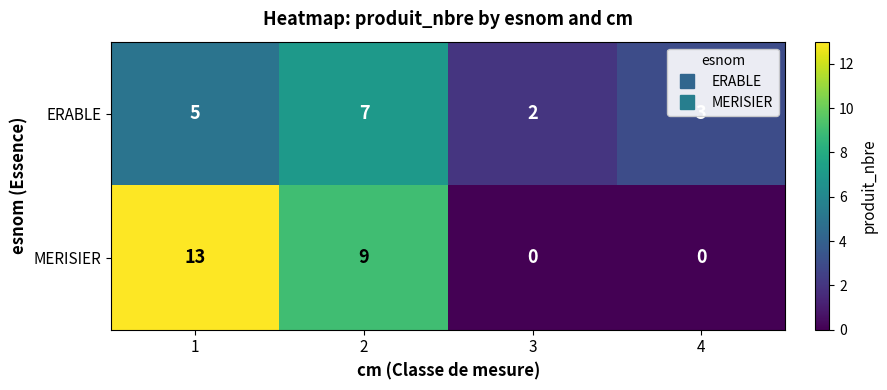

Between 3 and 4, which series saw the biggest shift?

ERABLE